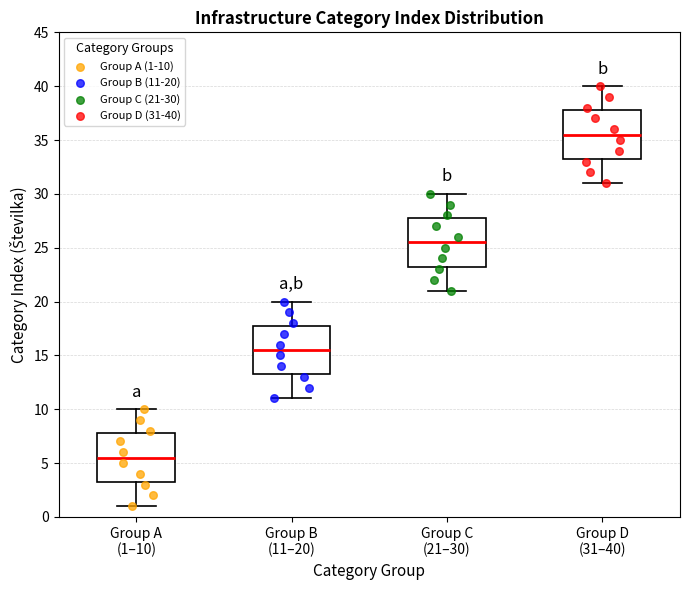

Which box's median line is the highest?

Group D (31–40)